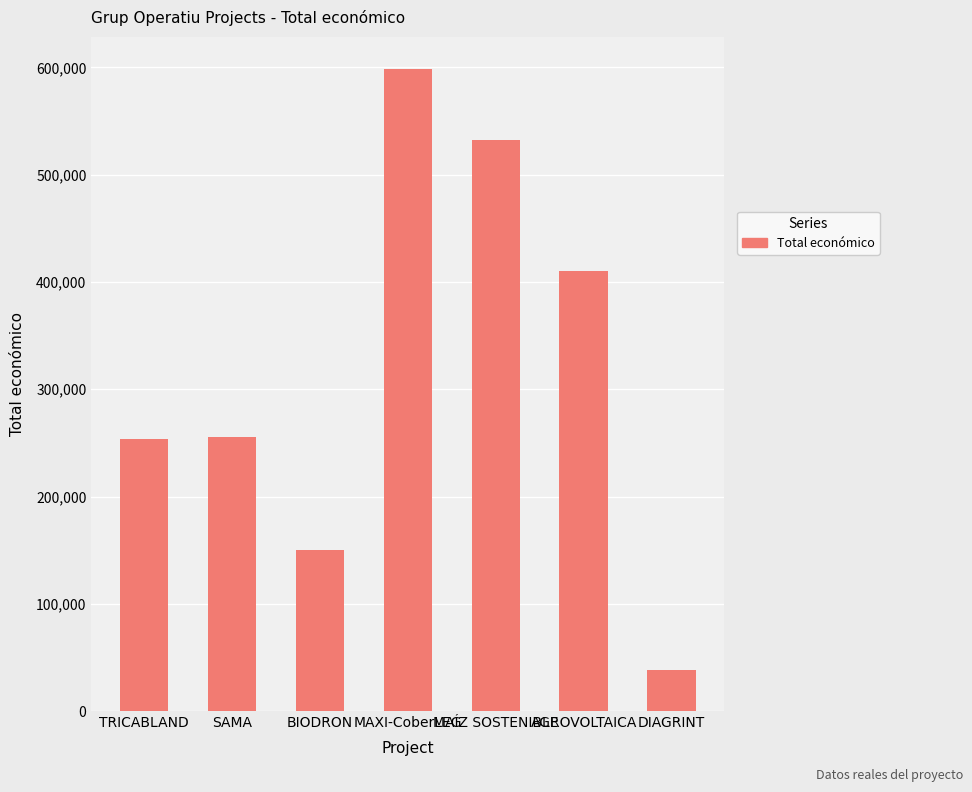

What is the difference between the maximum and minimum values?

560685